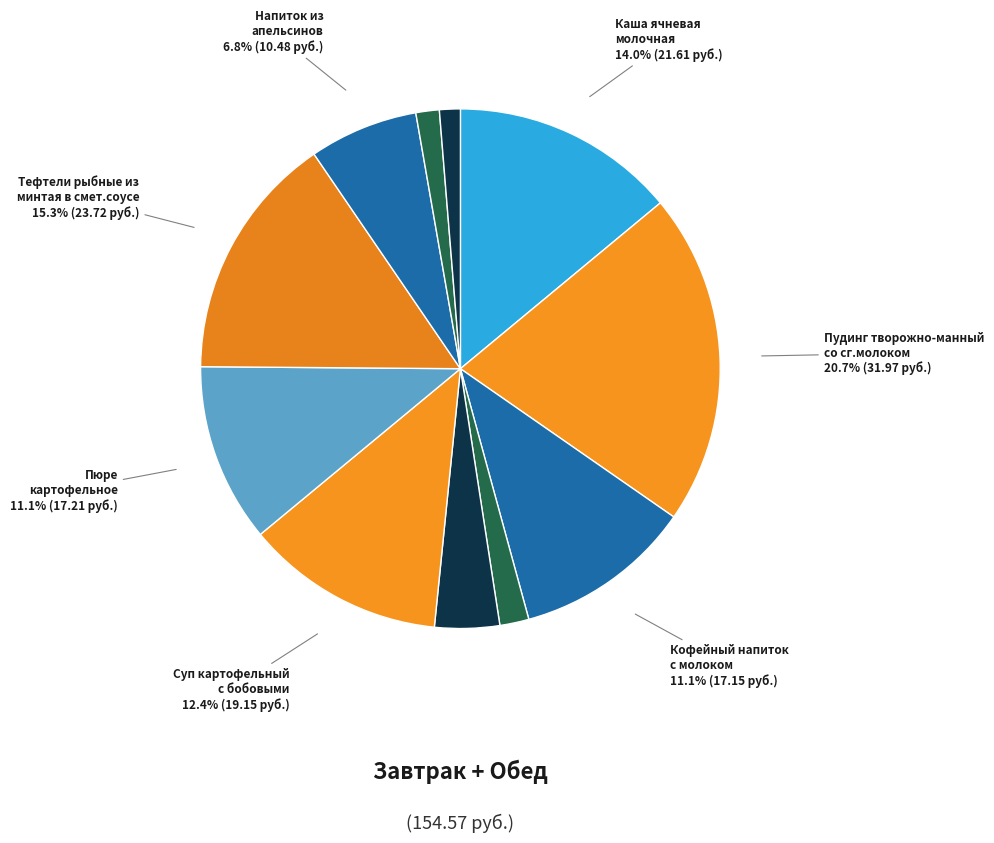

How many segments does this pie chart have?

11